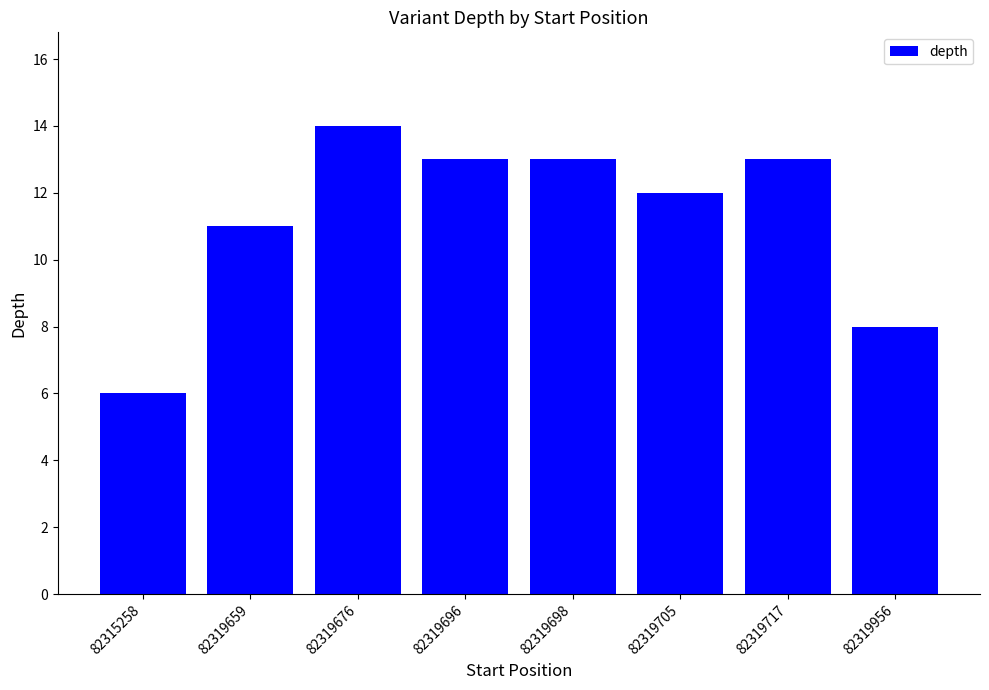

What is the change in value from 82319676 to 82319956?

-6